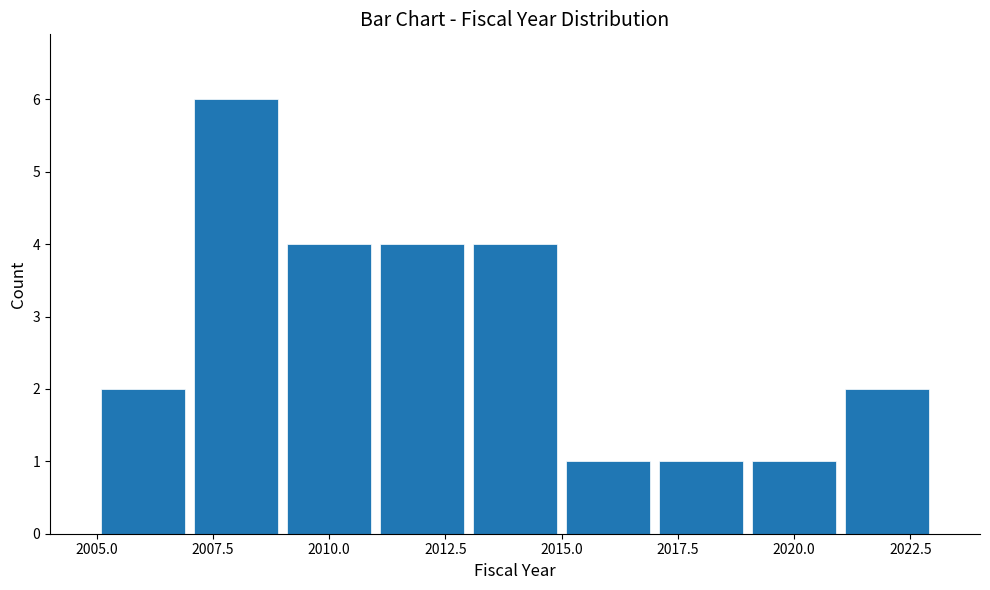

How tall is the bar that spans 2013 to 2015 on the x-axis? The values are not printed on the chart, so give them approximately, as read against the axis.

4